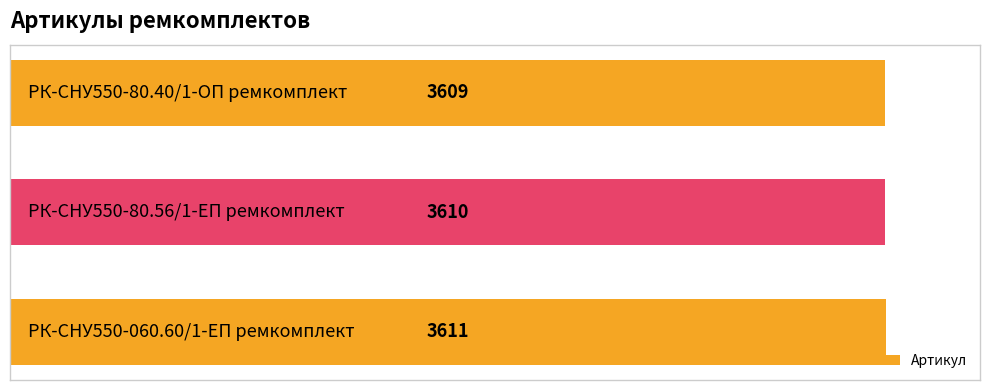

What is the sum of all values?

10830